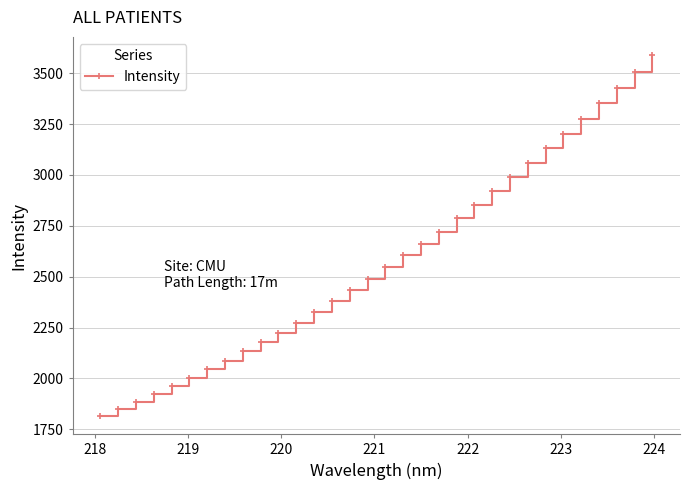

True or false: the data has more than 2 interior local peaks.

False